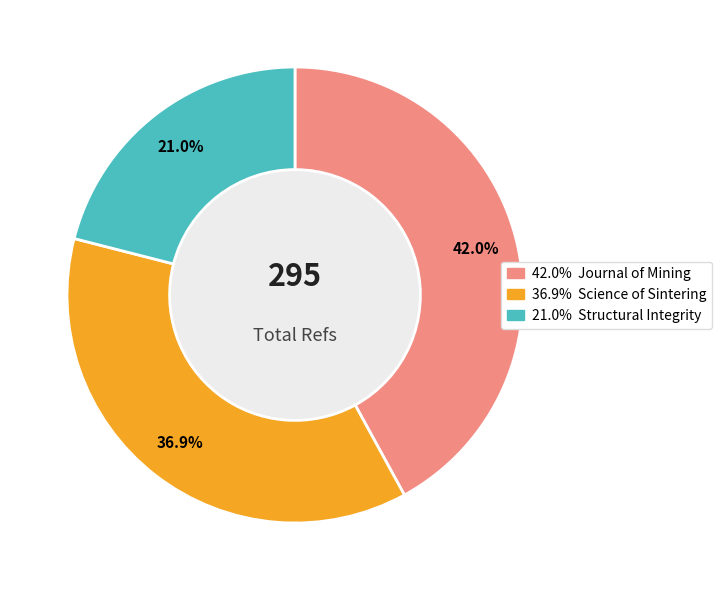

Is there any slice that represents more than half of the pie?

No